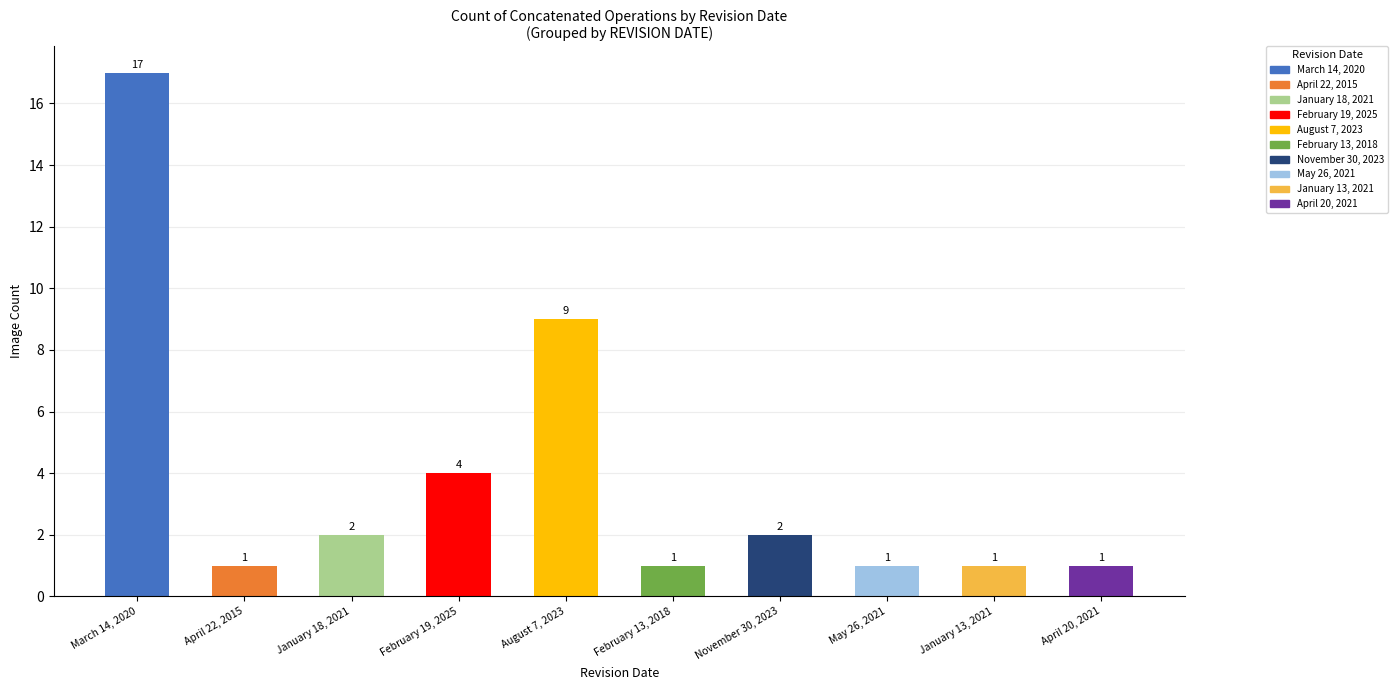

Reading left to right, transcribe all the data shown in this chart.

March 14, 2020=17	April 22, 2015=1	January 18, 2021=2	February 19, 2025=4	August 7, 2023=9	February 13, 2018=1	November 30, 2023=2	May 26, 2021=1	January 13, 2021=1	April 20, 2021=1